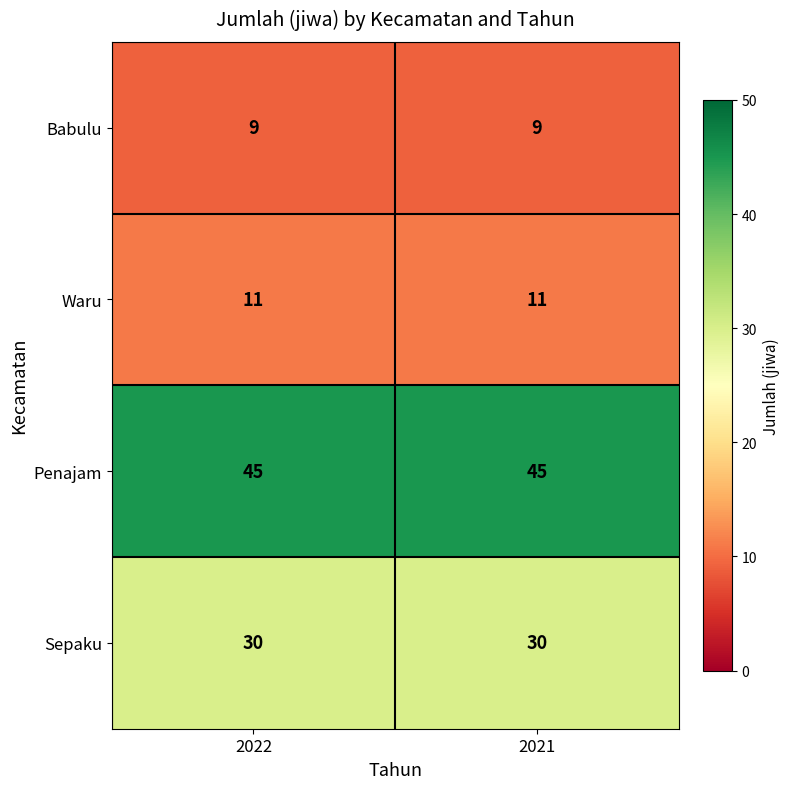

Rank the series at 2022 from highest to lowest value.

Penajam, Sepaku, Waru, Babulu